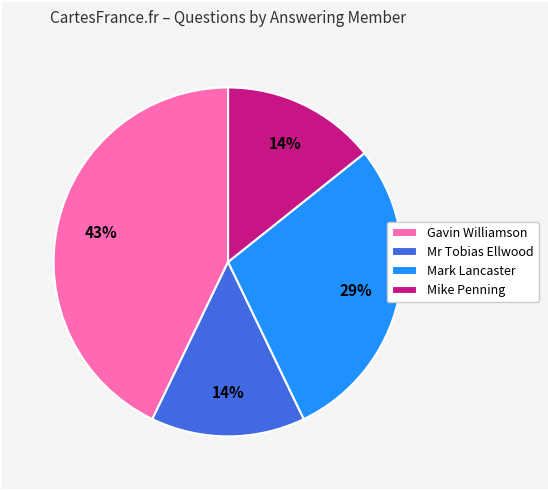

What percentage is the Mark Lancaster slice, to the nearest percent?

29%